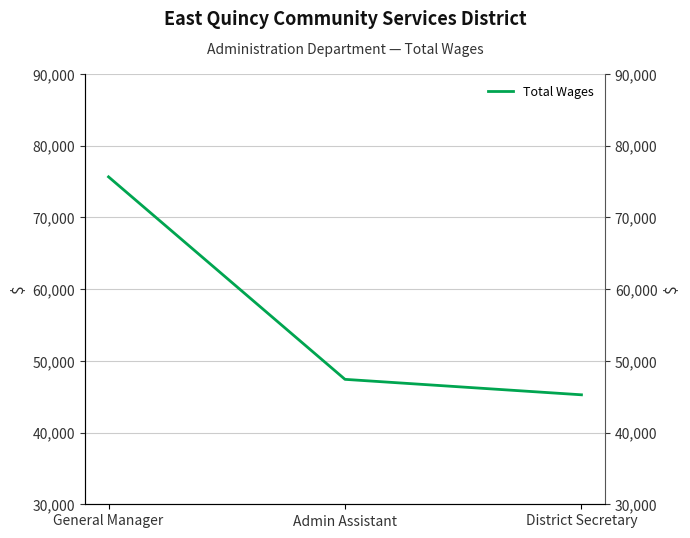

What is the label of the 1st point from the right?

District Secretary